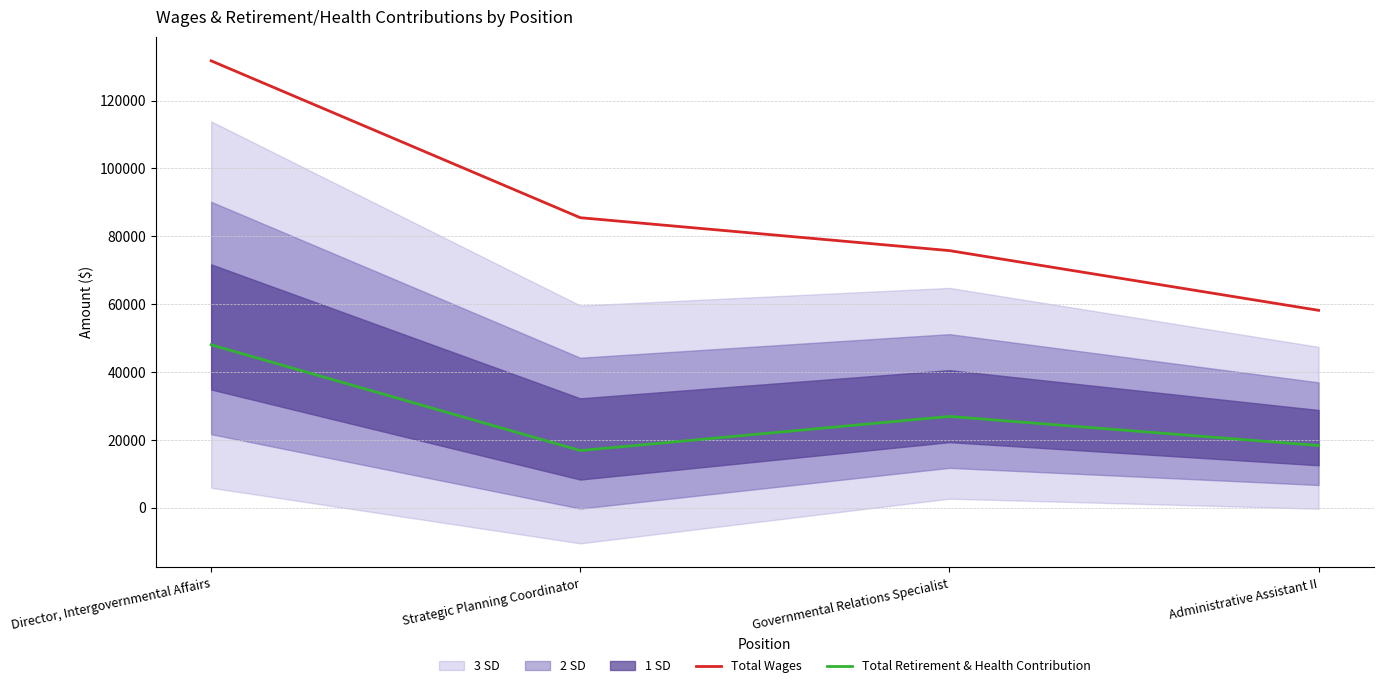

The Total Wages series shows 75288 at Director, Intergovernmental Affairs. True or false?

False